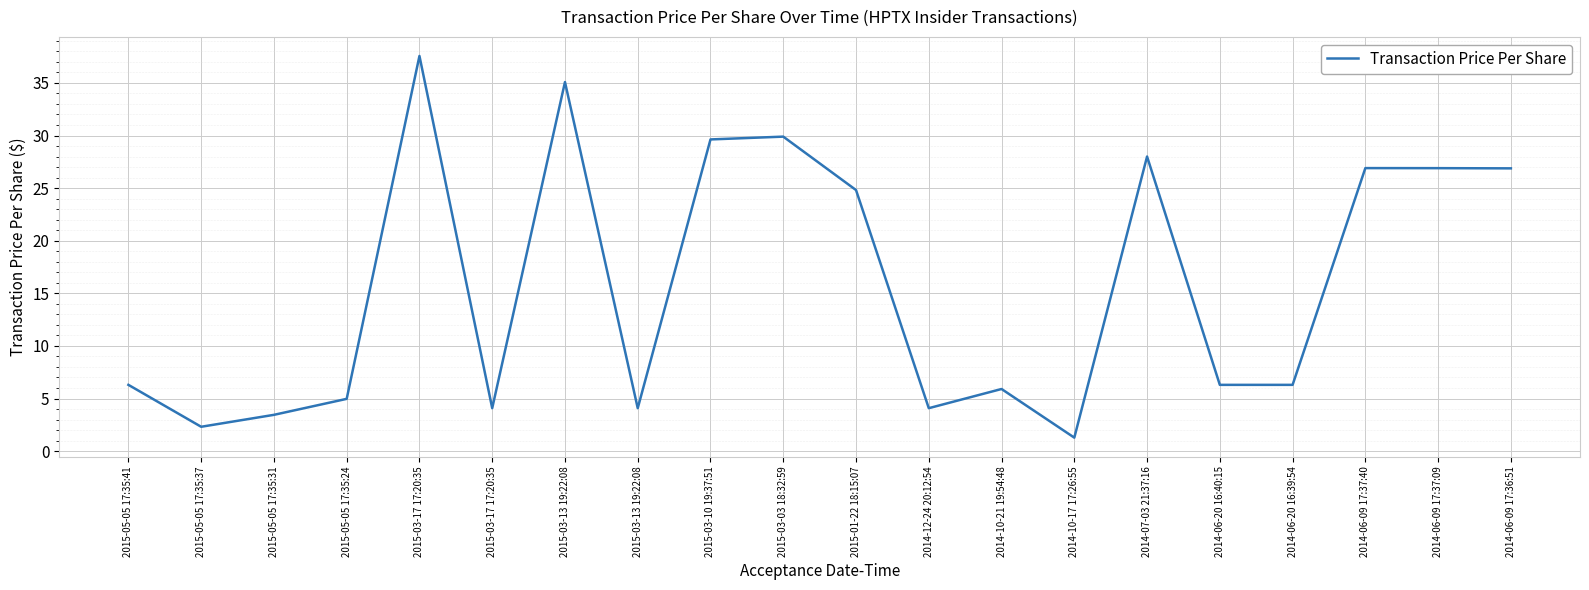

Reading left to right, extract all data points from this chart.

6.3	2.3	3.4	5.0	37.6	4.1	35.1	4.1	29.6	29.9	24.8	4.1	5.9	1.3	28.0	6.3	6.3	26.9	26.9	26.9